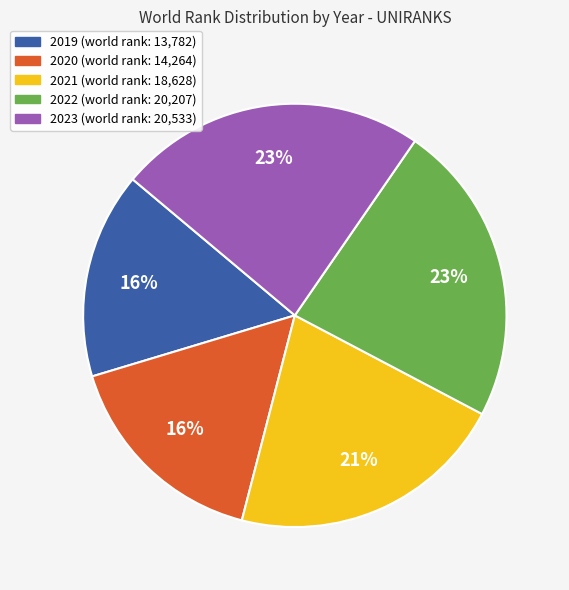

To the nearest percent, what is the combined percentage of 2022 (world rank: 20,207) and 2021 (world rank: 18,628)?

44%